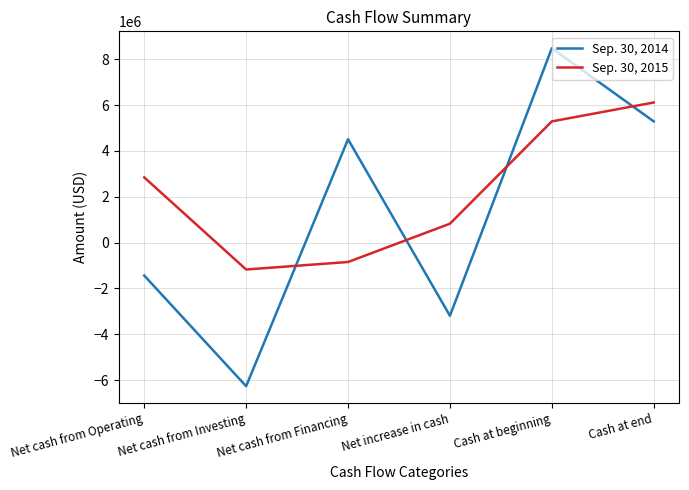

How many values in the Sep. 30, 2014 series are below 4507478?

3